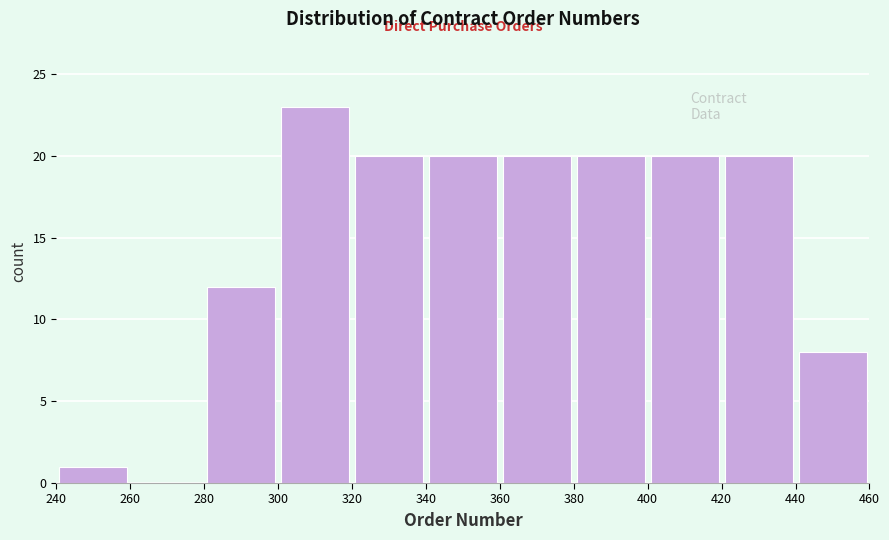

Reading left to right, transcribe this chart: for each bar, give the range it covers on the x-axis and its height. The values are not printed on the chart, so give them approximately, as read against the axis.

240 to 260: 1
260 to 280: 0
280 to 300: 12
300 to 320: 23
320 to 340: 20
340 to 360: 20
360 to 380: 20
380 to 400: 20
400 to 420: 20
420 to 440: 20
440 to 460: 8